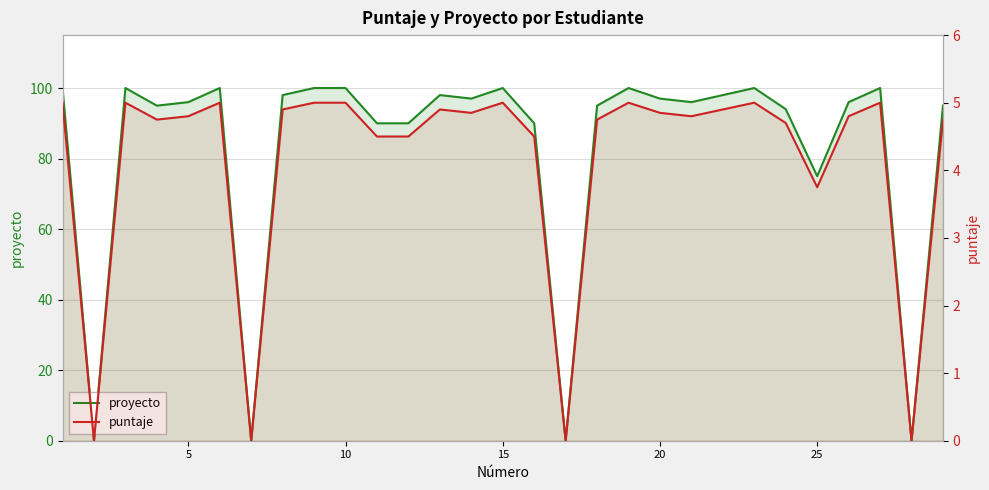

How many lines are shown in the chart?

2